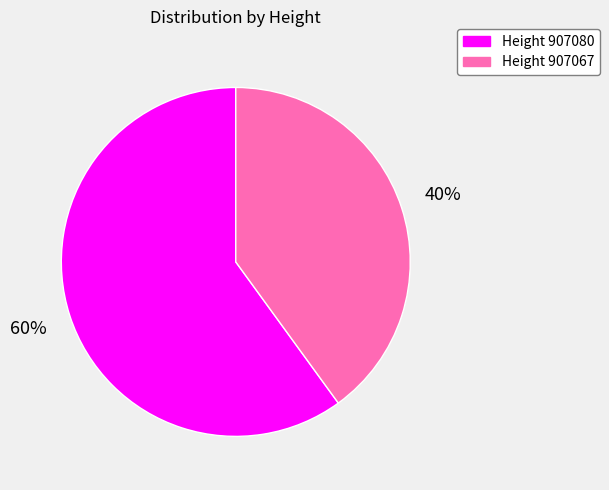

To the nearest percent, what portion does Height 907080 represent?

60%